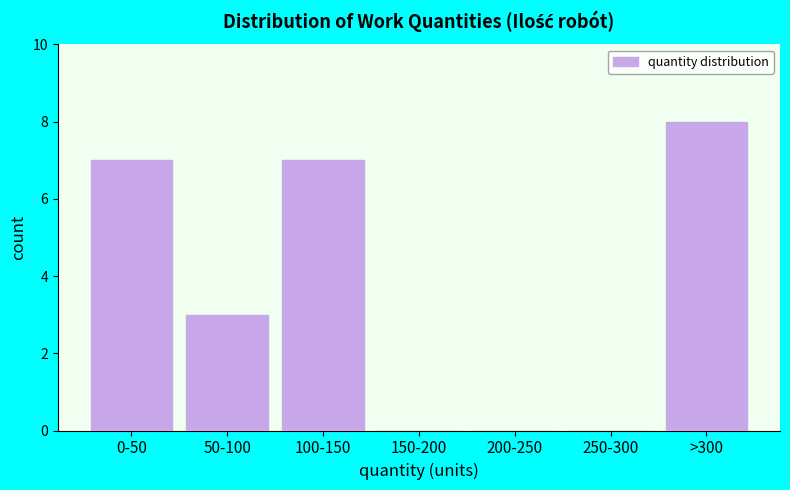

Reading left to right, extract all data points from this chart.

0-50=7	50-100=3	100-150=7	150-200=0	200-250=0	250-300=0	>300=8